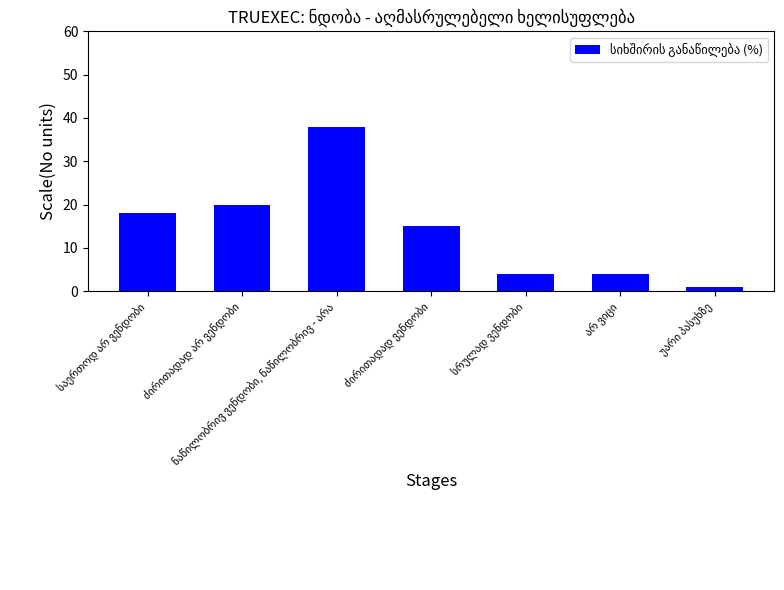

What is the difference between the maximum and minimum values?

37